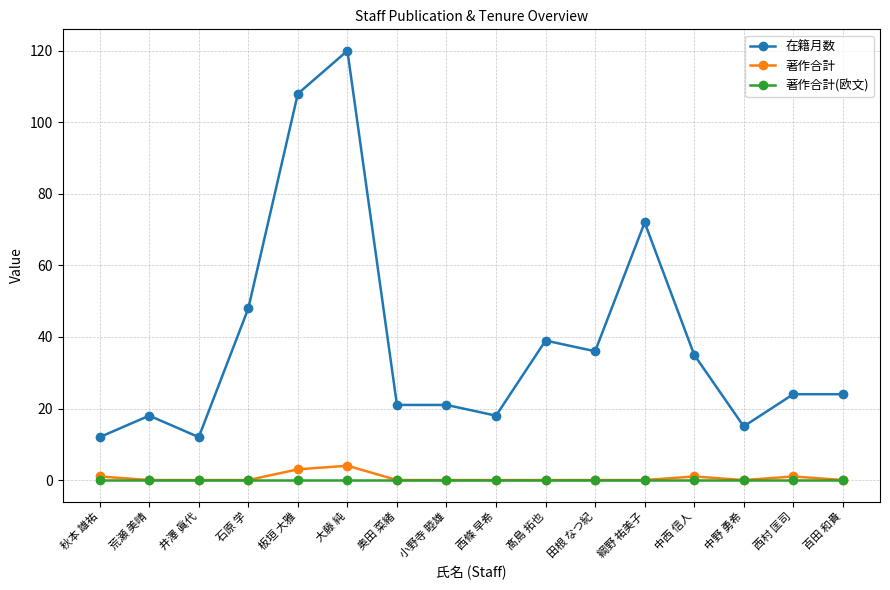

Which series has the widest spread of values?

在籍月数